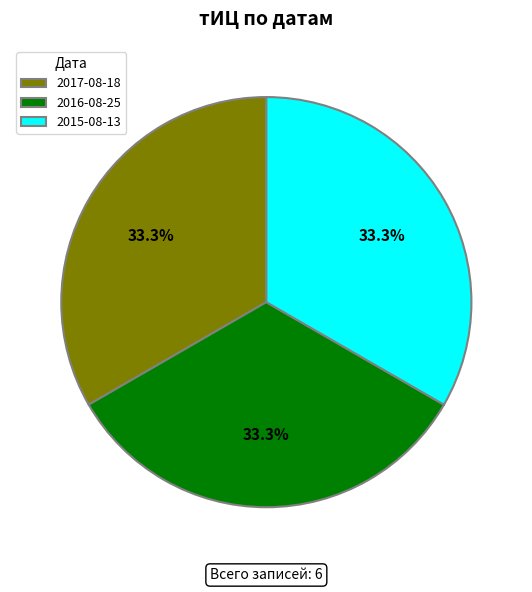

The 2015-08-13 slice represents 45% of the pie. True or false?

False